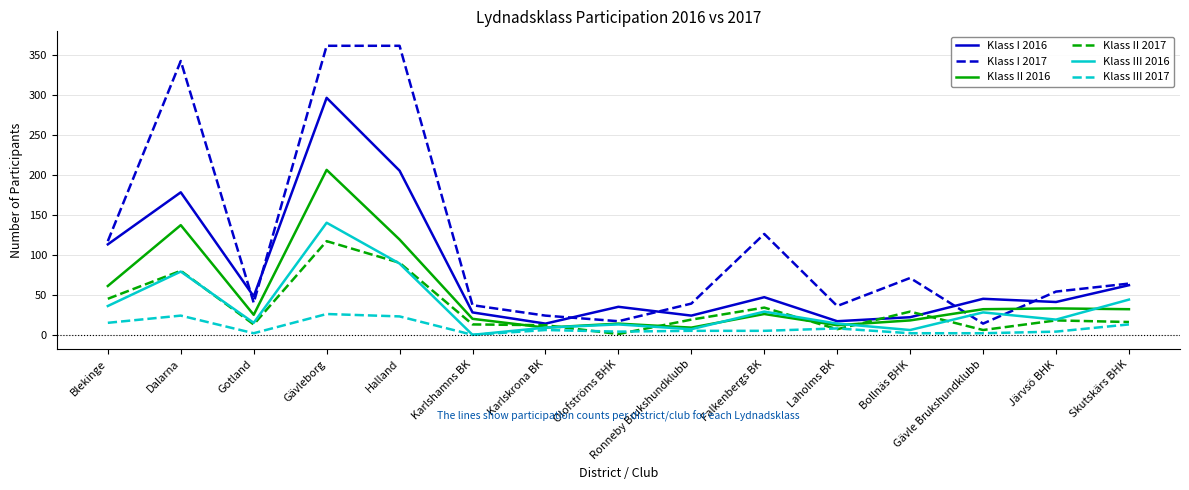

Where is the first local minimum for Klass I 2016?

Gotland